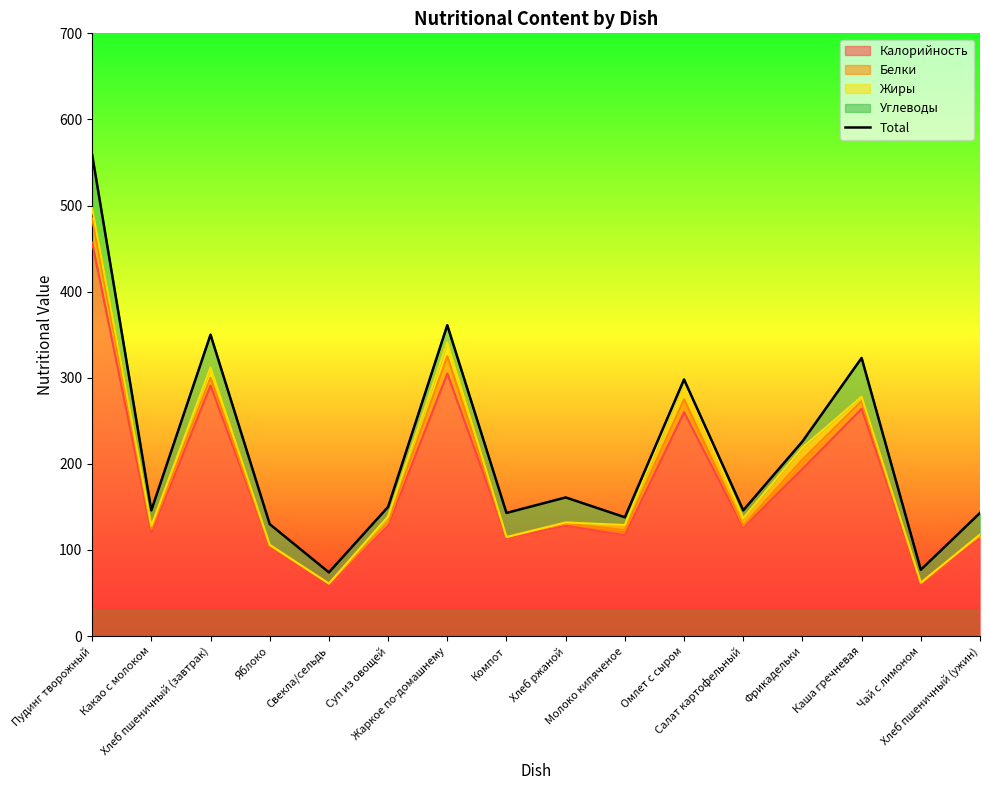

At which category does the chart reach its minimum across all series?

Свекла/сельдь